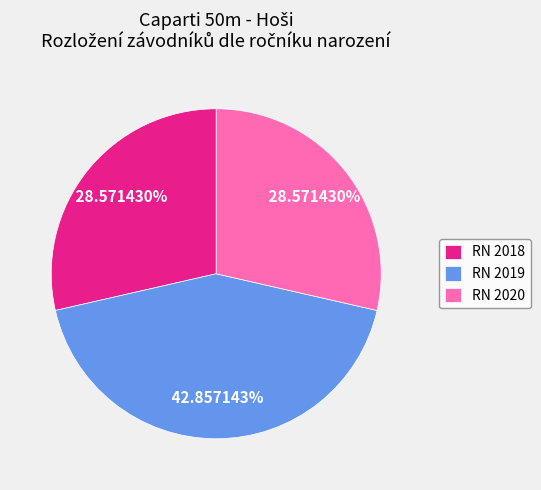

To the nearest percent, what portion does RN 2019 represent?

43%